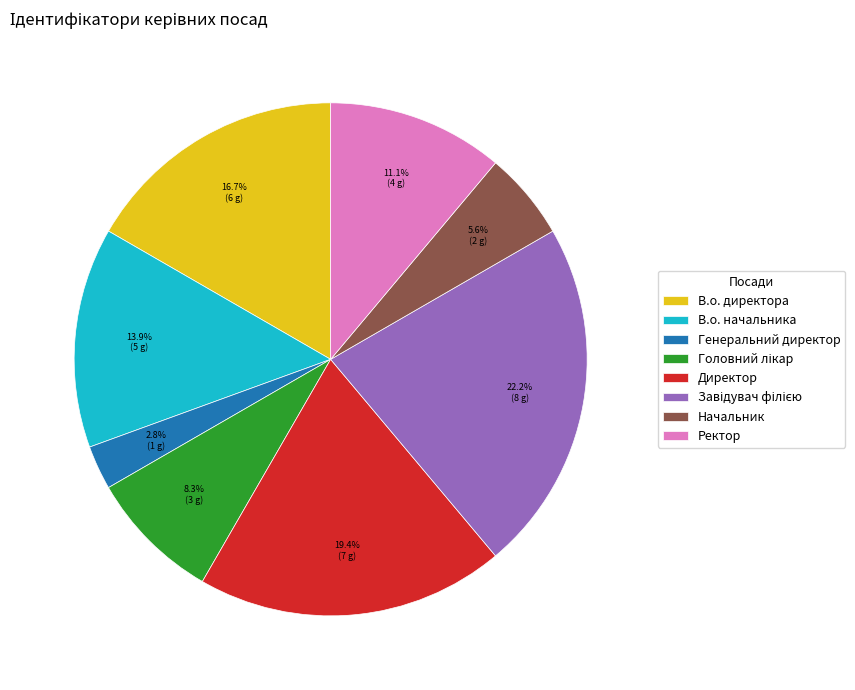

To the nearest percent, what is the average slice percentage?

12%